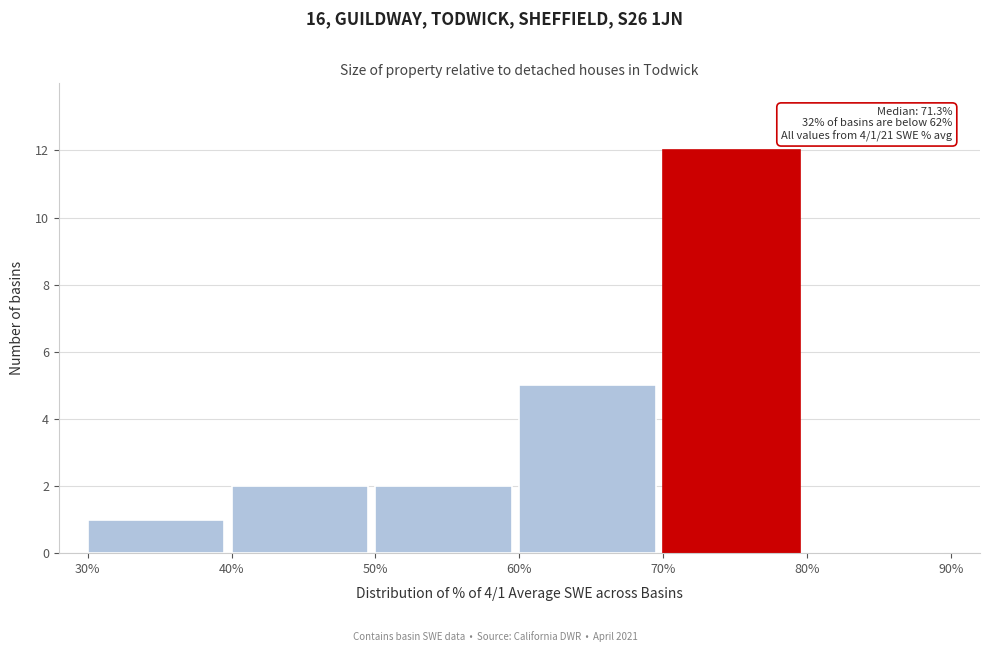

Which range on the x-axis has the tallest bar?

70% to 80%